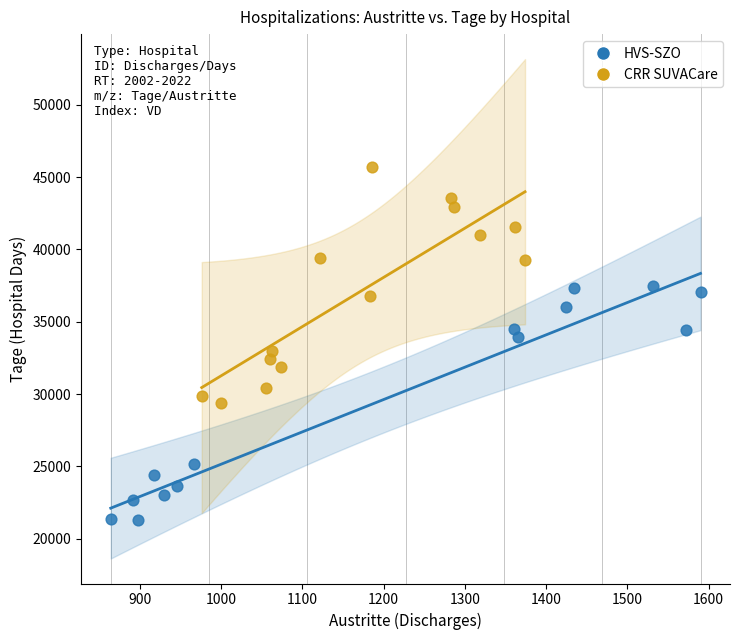

Which series contains the highest Y value?

CRR SUVACare